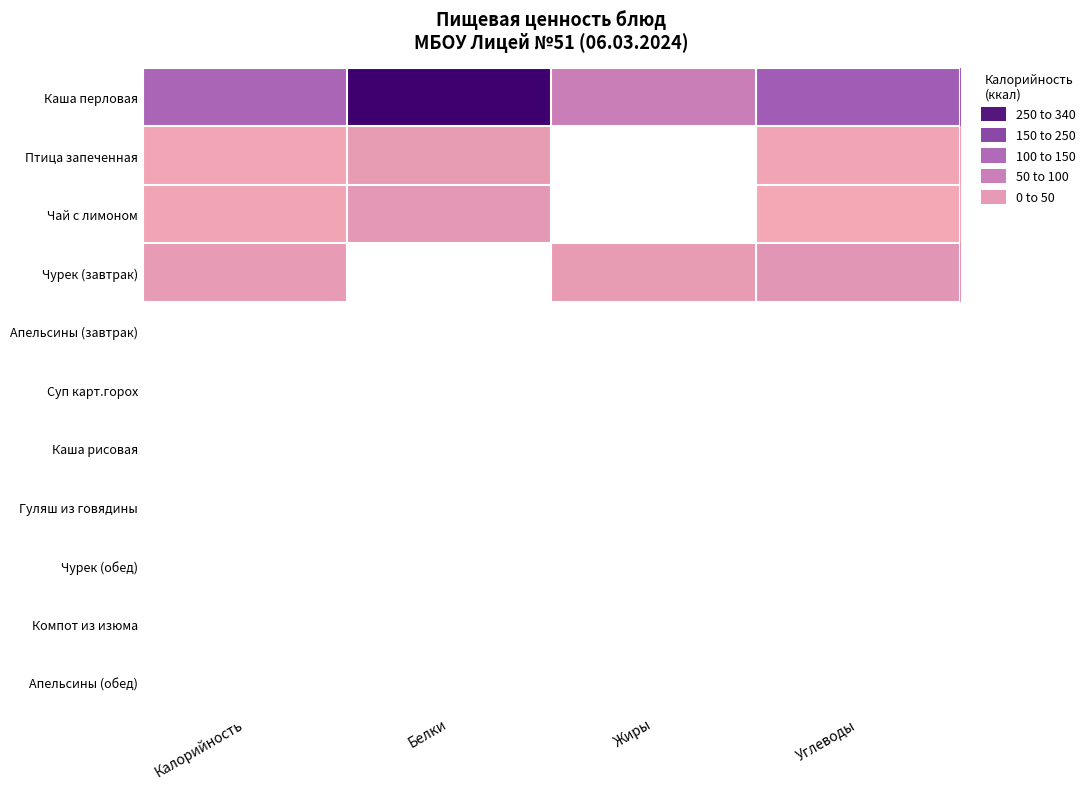

What is the smallest value displayed?

1.0